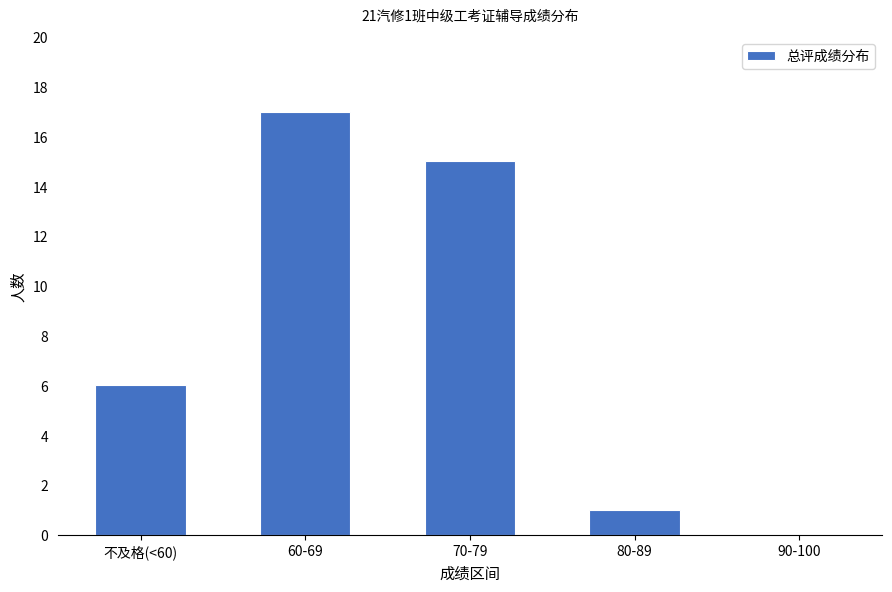

What is the sum of the values at 90-100 and 70-79?

15